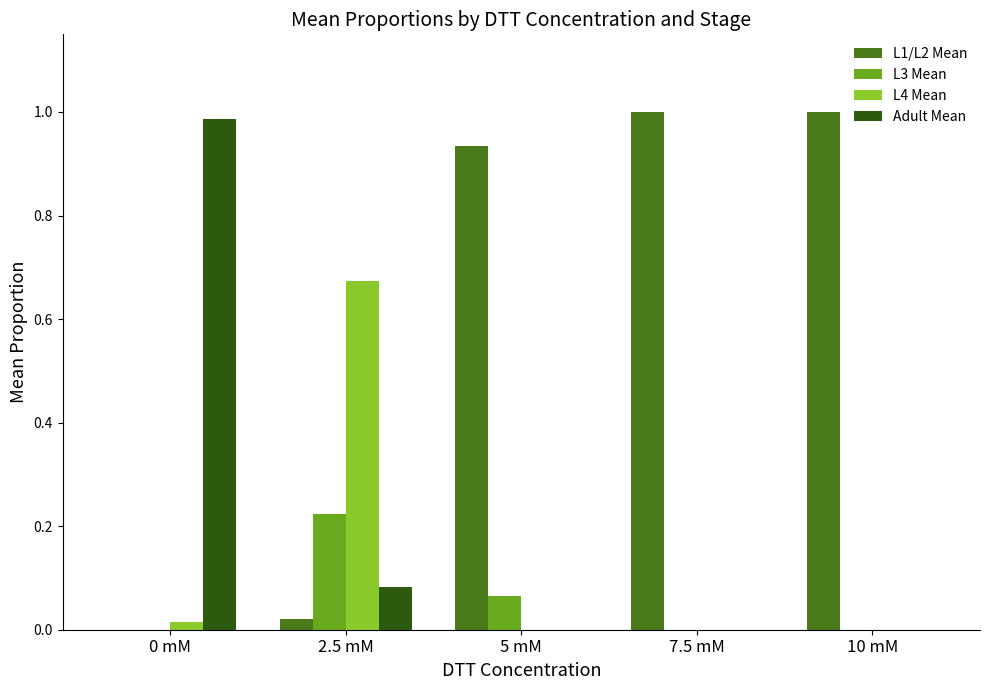

Which series has the largest total across all categories?

L1/L2 Mean